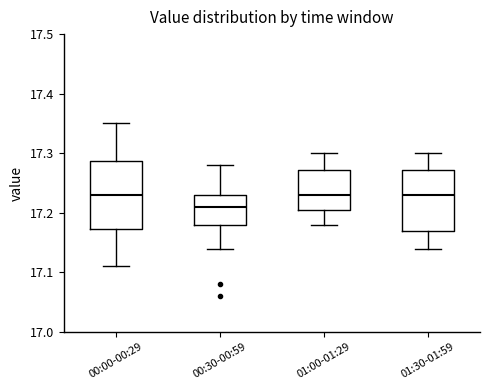

Which box has the lowest median line?

00:30-00:59